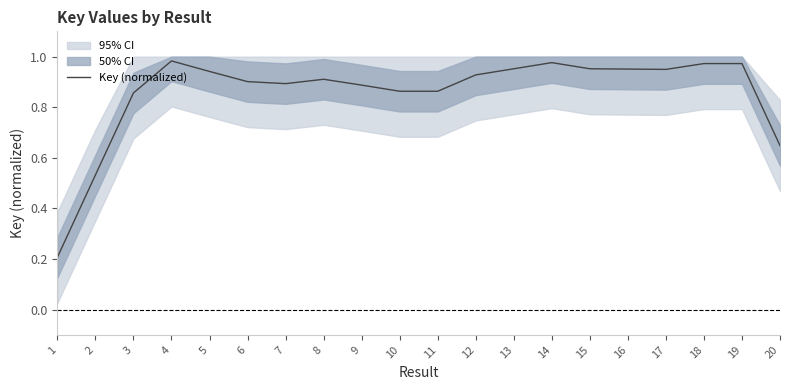

Rank the categories by value from lowest to highest.

1, 2, 20, 3, 10, 11, 9, 7, 6, 8, 12, 5, 17, 16, 13, 15, 18, 19, 14, 4